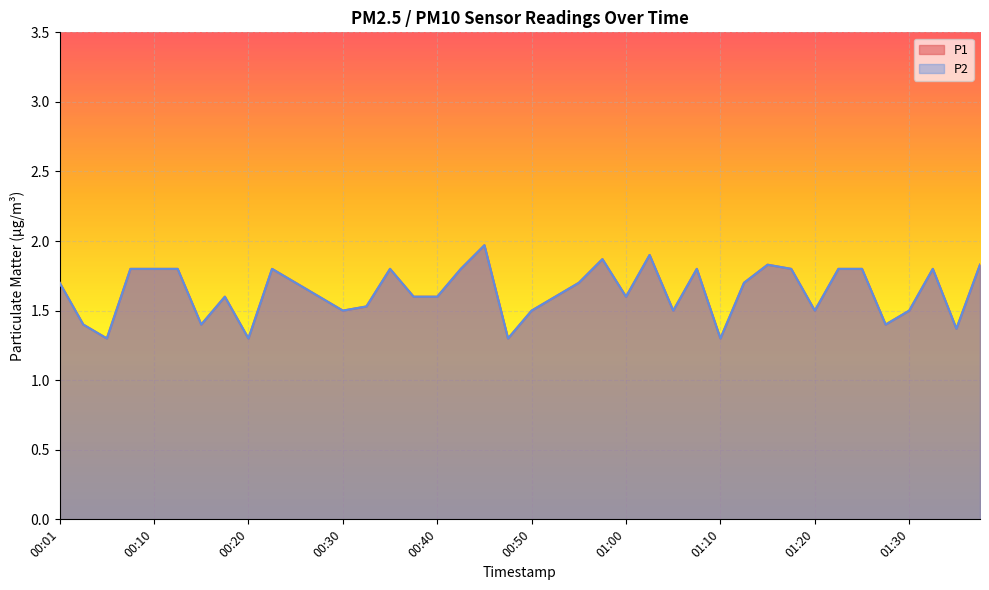

Which series has the largest range (max minus min)?

P1